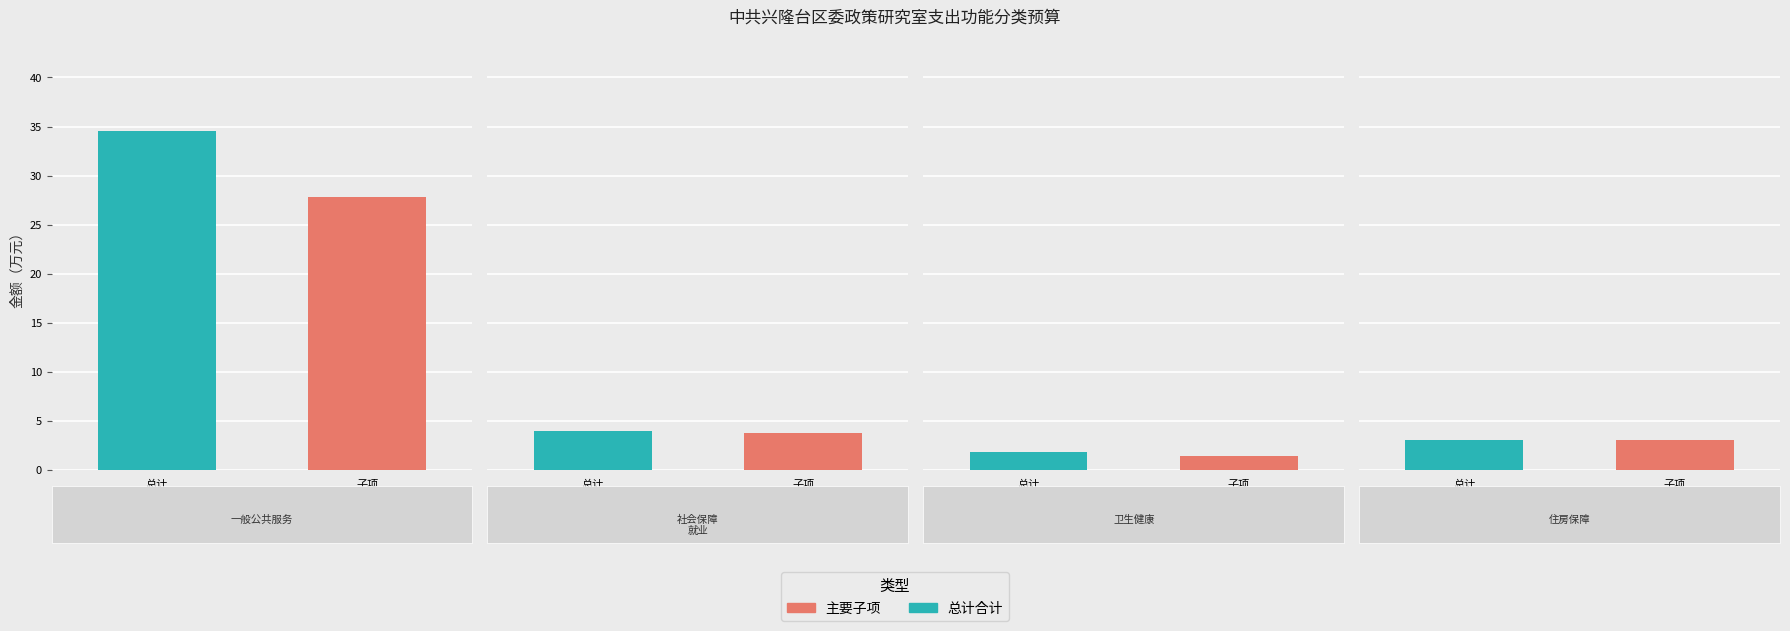

Is the value of 一般公共预算 at 一般公共服务支出 greater than the value of 总计 at 住房保障支出?

Yes